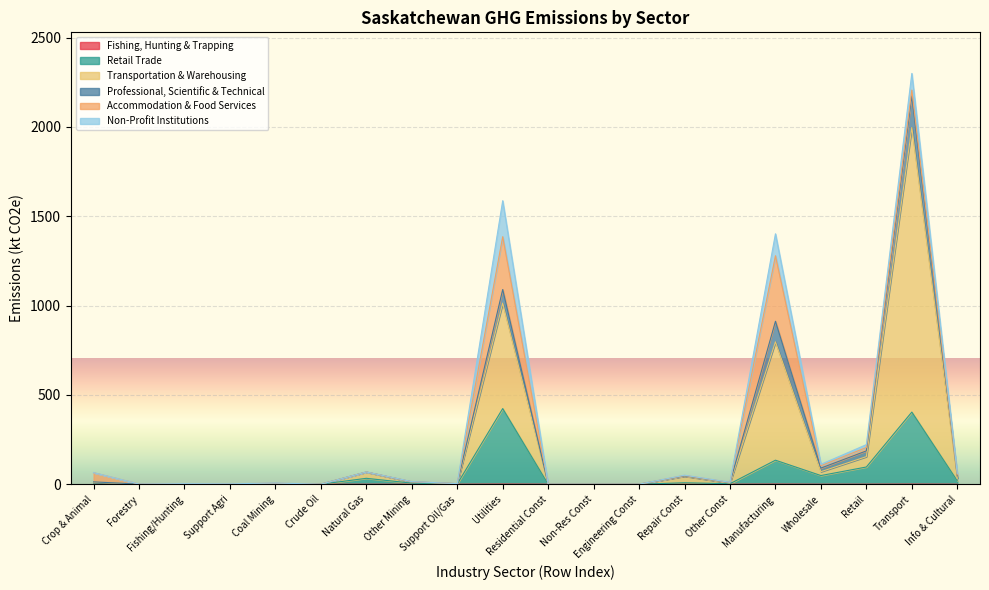

Is it true that Fishing, Hunting and Trapping equals 1.2 at Coal Mining?

False